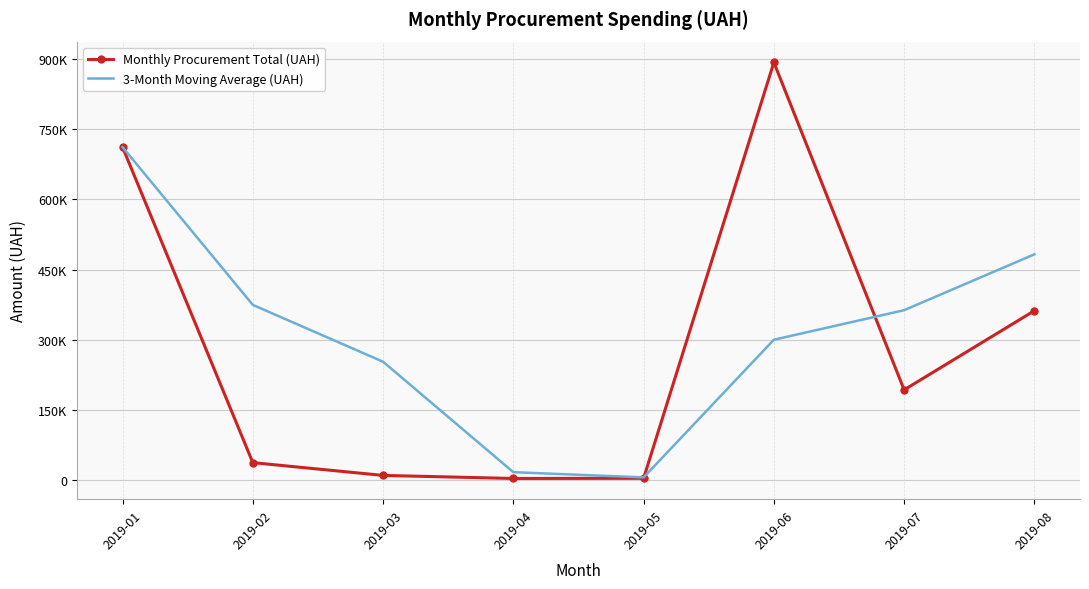

What is the difference between the 3-Month Moving Average (UAH) values at 2019-07 and 2019-04?

346029.6